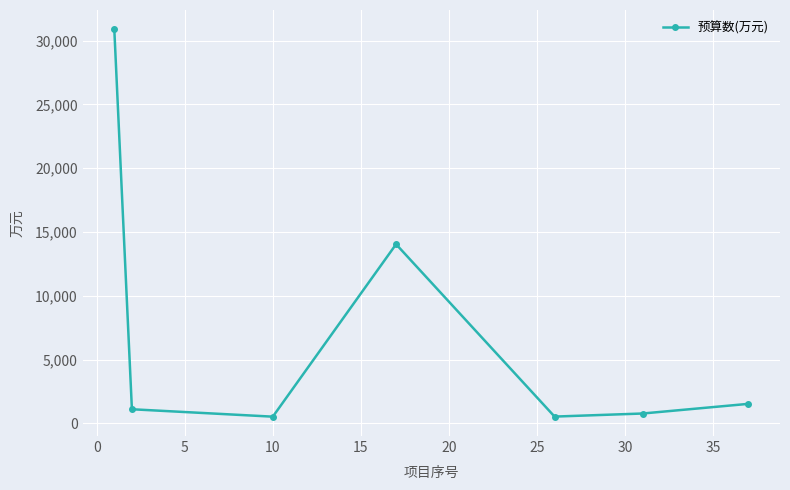

What is the greatest value displayed?

30875